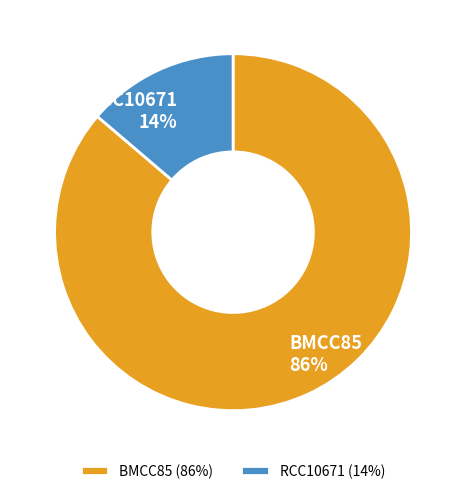

The BMCC85 slice represents 86% of the pie. True or false?

True